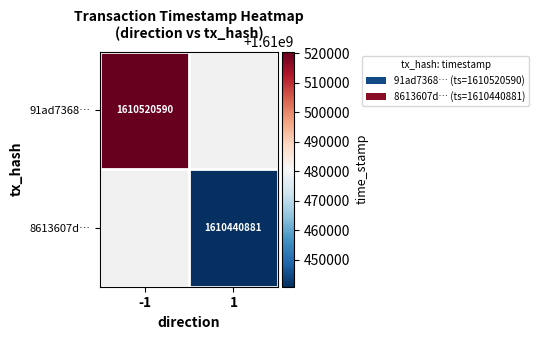

How many series are shown in this chart?

2